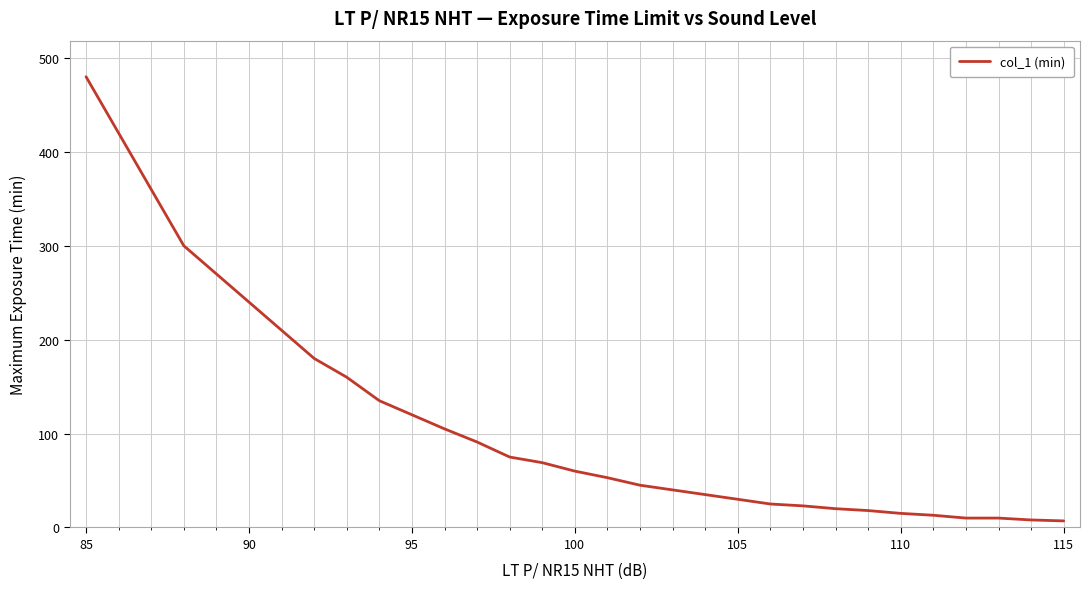

What is the average value?

117